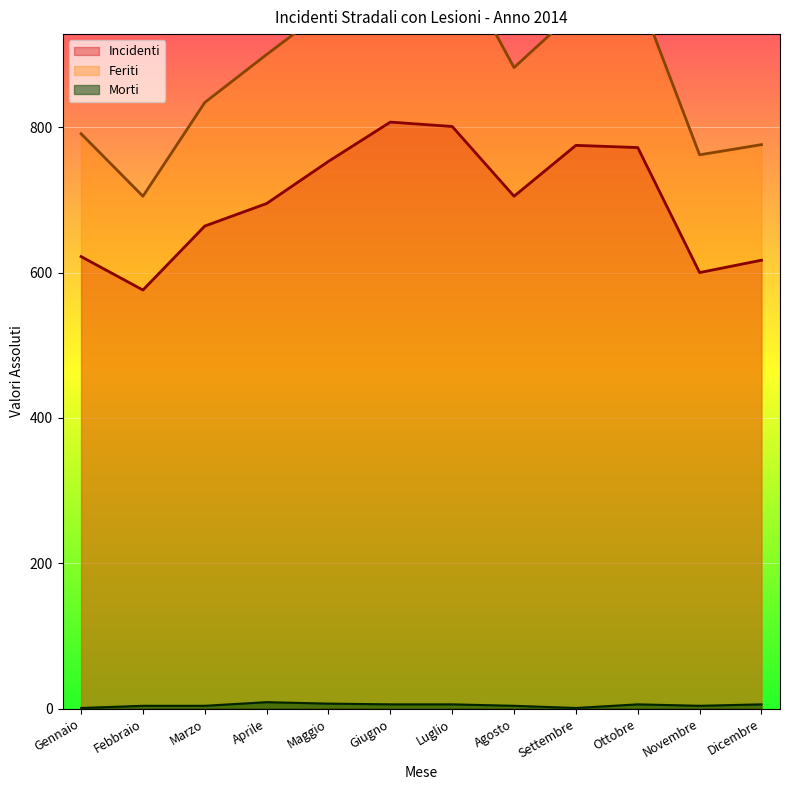

Reading left to right, what are all the values shown in this chart?

Incidenti: Gennaio=622	Febbraio=576	Marzo=664	Aprile=695	Maggio=753	Giugno=807	Luglio=801	Agosto=705	Settembre=775	Ottobre=772	Novembre=600	Dicembre=617
Morti: Gennaio=1	Febbraio=4	Marzo=4	Aprile=9	Maggio=7	Giugno=6	Luglio=6	Agosto=4	Settembre=1	Ottobre=6	Novembre=4	Dicembre=6
Feriti: Gennaio=791	Febbraio=705	Marzo=834	Aprile=900	Maggio=964	Giugno=1039	Luglio=1039	Agosto=882	Settembre=960	Ottobre=985	Novembre=762	Dicembre=776